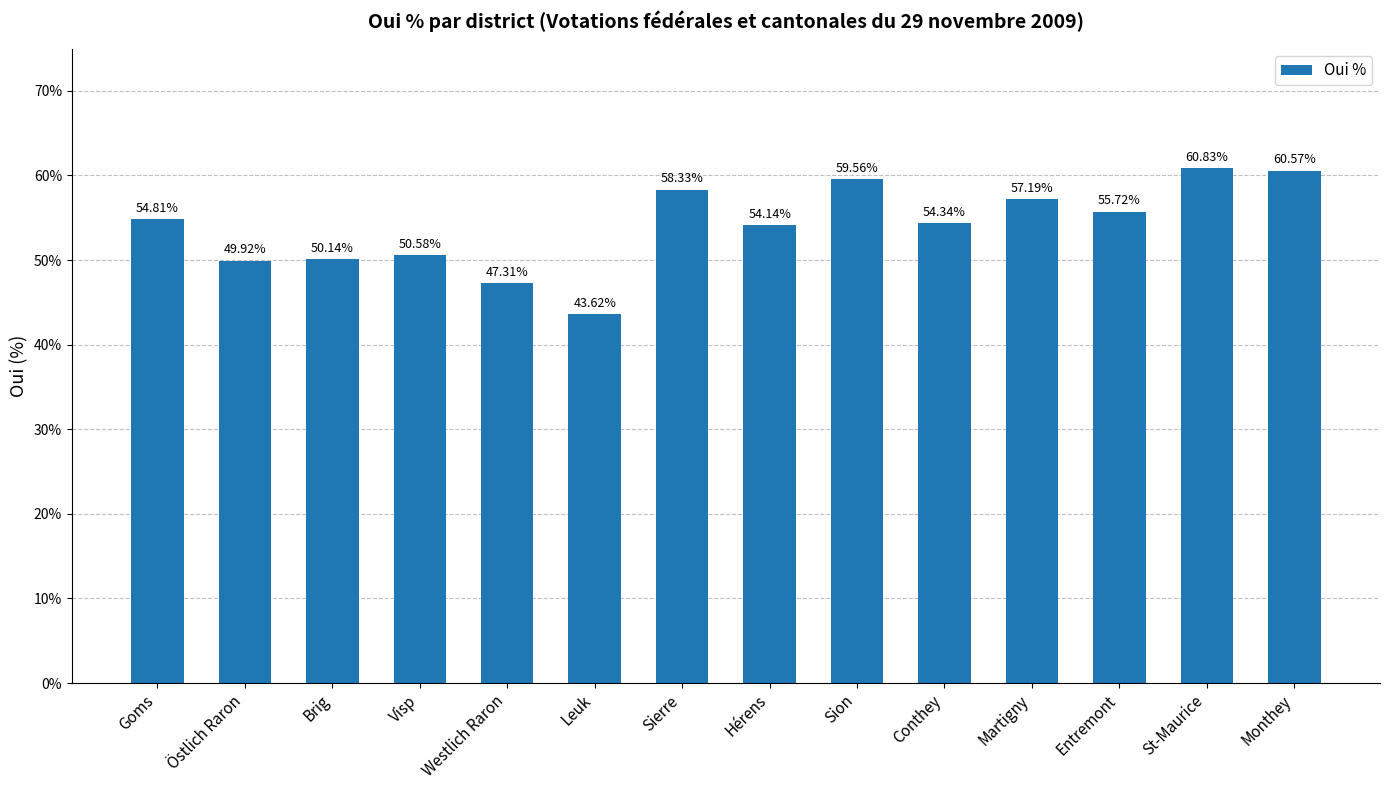

Reading left to right, extract all data points from this chart.

54.8	49.9	50.1	50.6	47.3	43.6	58.3	54.1	59.6	54.3	57.2	55.7	60.8	60.6